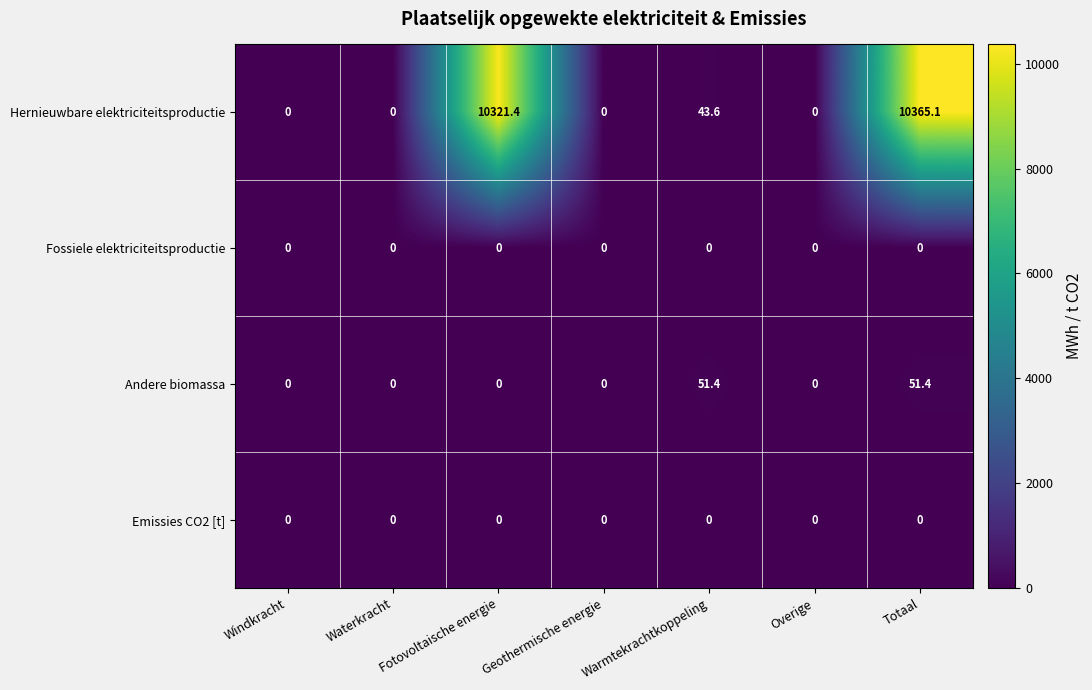

Count the number of data series in this chart.

4